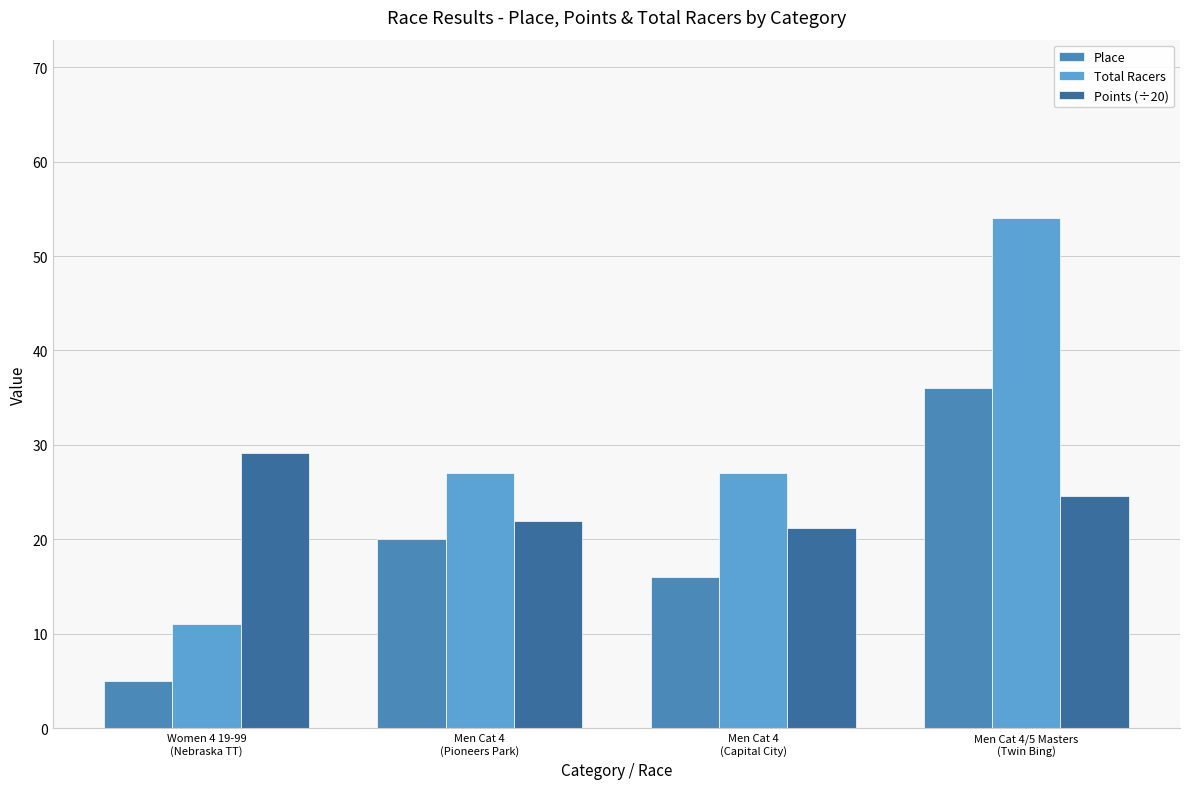

How many series are shown in this chart?

3